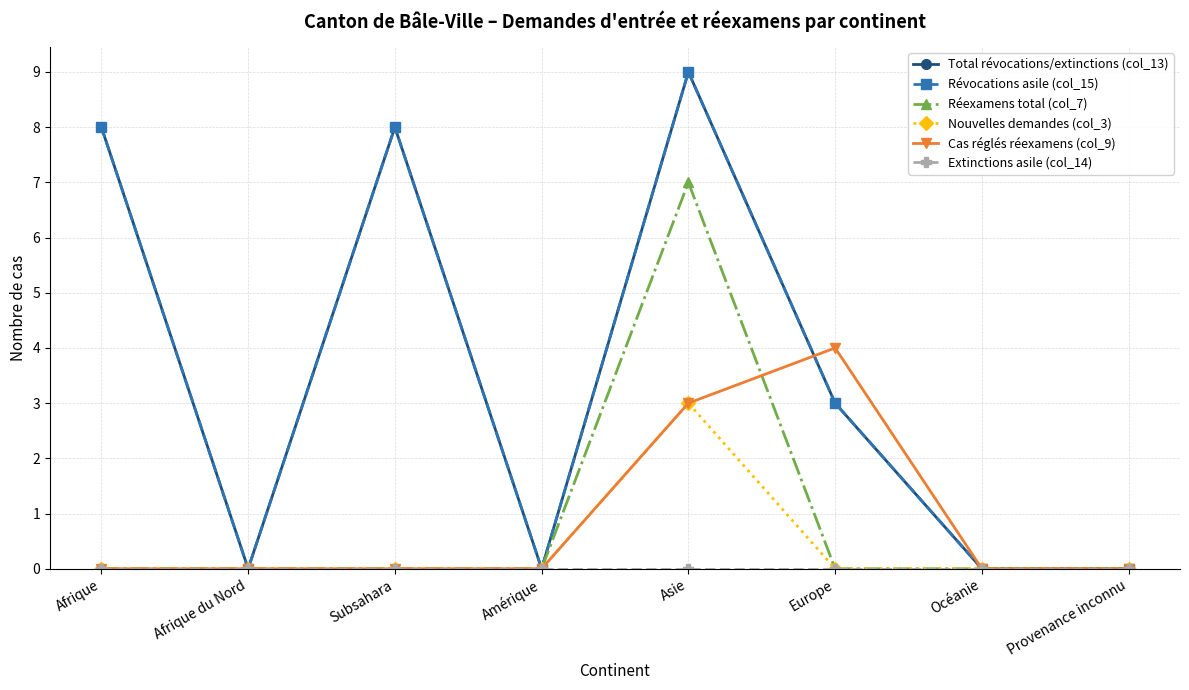

Does the chart display data point markers on the line(s)?

Yes